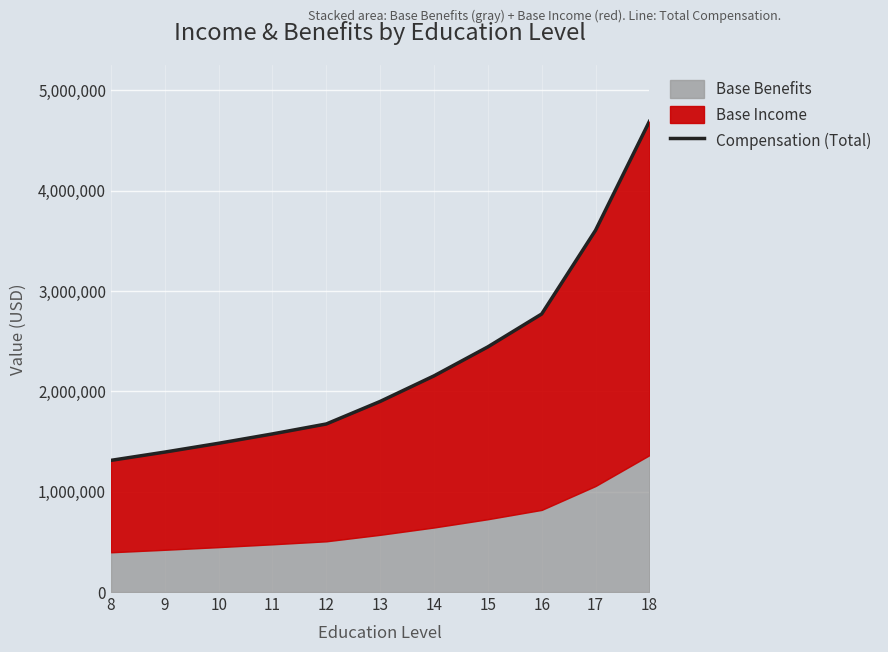

How many values are below 1898851?

5